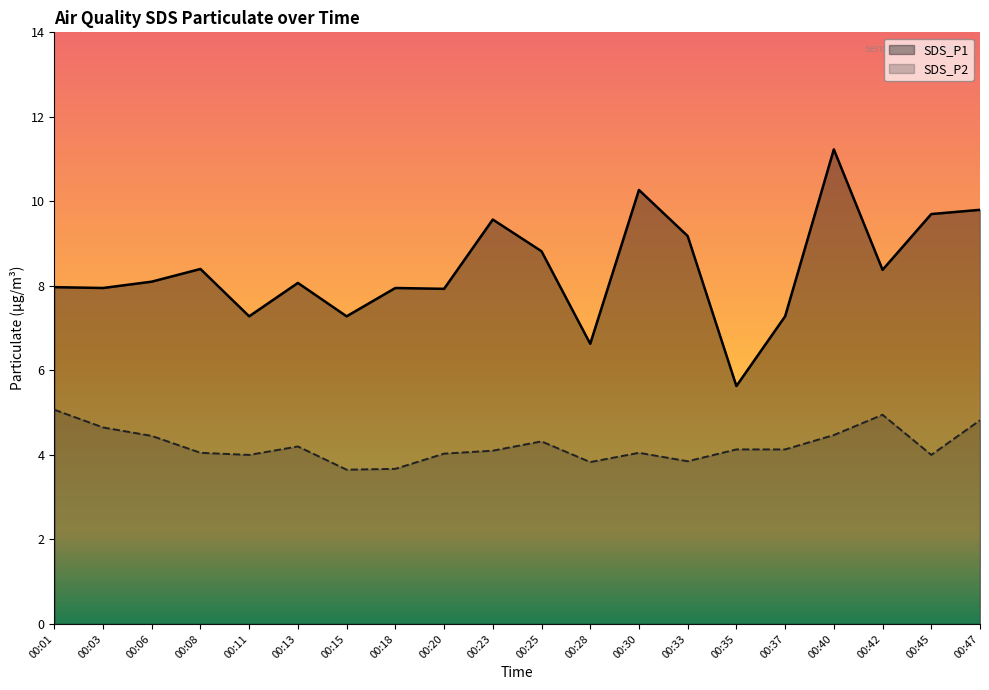

How many distinct data groups are displayed?

2